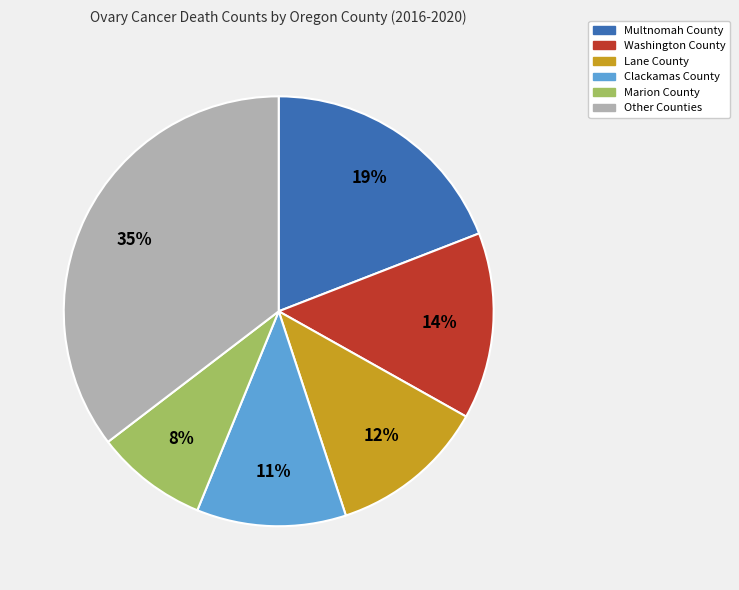

To the nearest percent, what is the average slice percentage?

17%